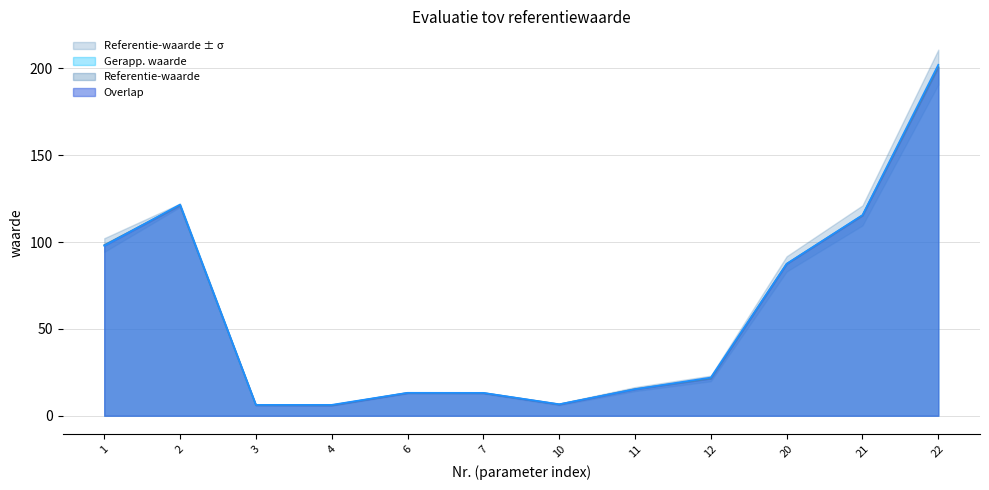

Reading left to right, what are all the values shown in this chart?

Referentie-waarde: 1=98.3	2=121.1	3=6.1	4=6.1	6=13.2	7=13.1	10=6.5	11=15.4	12=21.5	20=87.4	21=115.3	22=200.7
Gerapp. waarde: 1=97.8	2=121.6	3=6.3	4=6.3	6=13.2	7=13.2	10=6.6	11=15.3	12=22.0	20=87.5	21=115.5	22=202.1